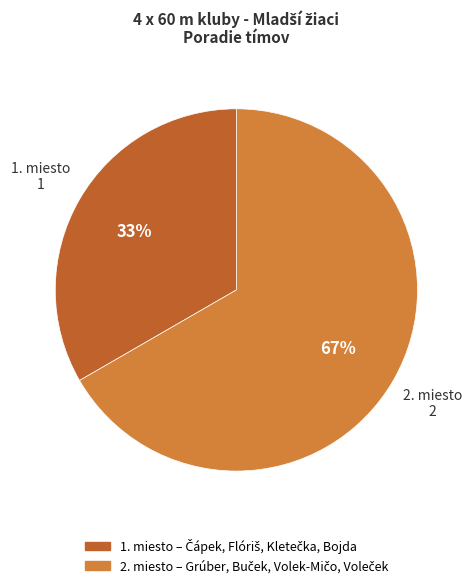

Is there a majority slice in this chart?

Yes